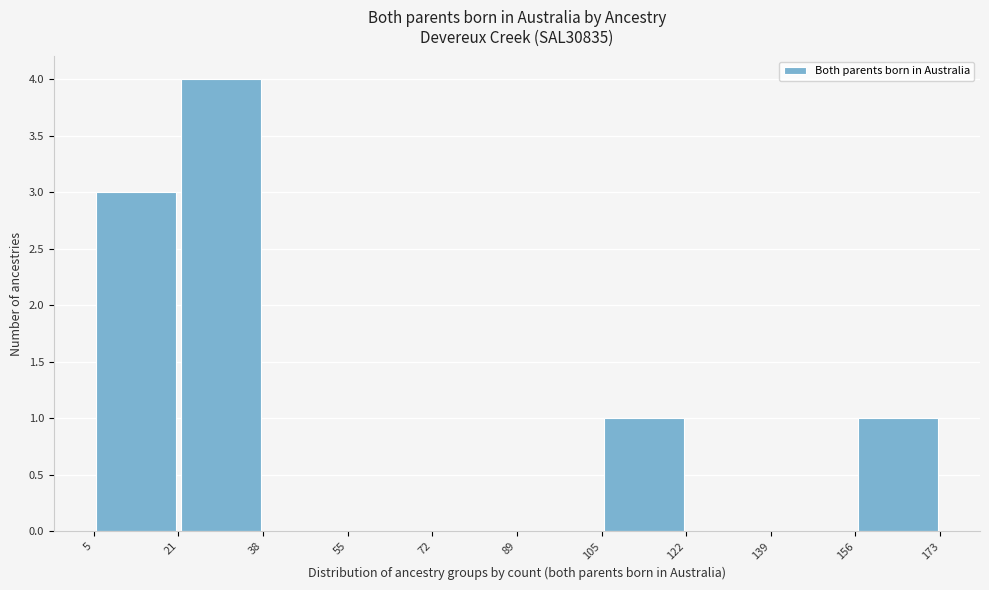

What is the height of the bar covering 5 to 21 on the x-axis? The values are not printed on the chart, so give them approximately, as read against the axis.

3